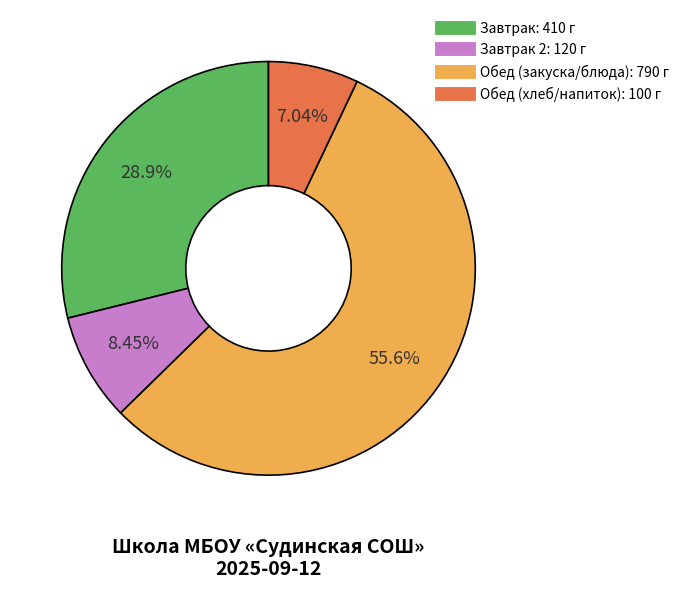

Is there a majority slice in this chart?

Yes